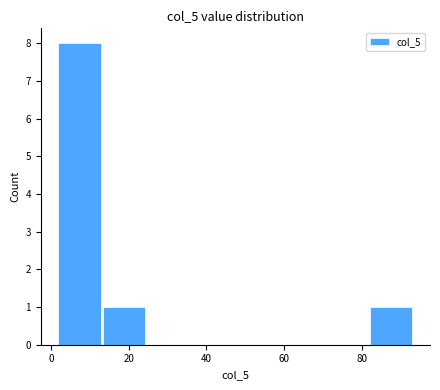

Reading left to right, transcribe this chart: for each bar, give the range it covers on the x-axis and its height. Neither the bar edges nor the heights are printed on the chart, so give them approximately, as read against the axes.

2 to 14: 8
14 to 24: 1
24 to 36: 0
36 to 48: 0
48 to 60: 0
60 to 70: 0
70 to 82: 0
82 to 94: 1